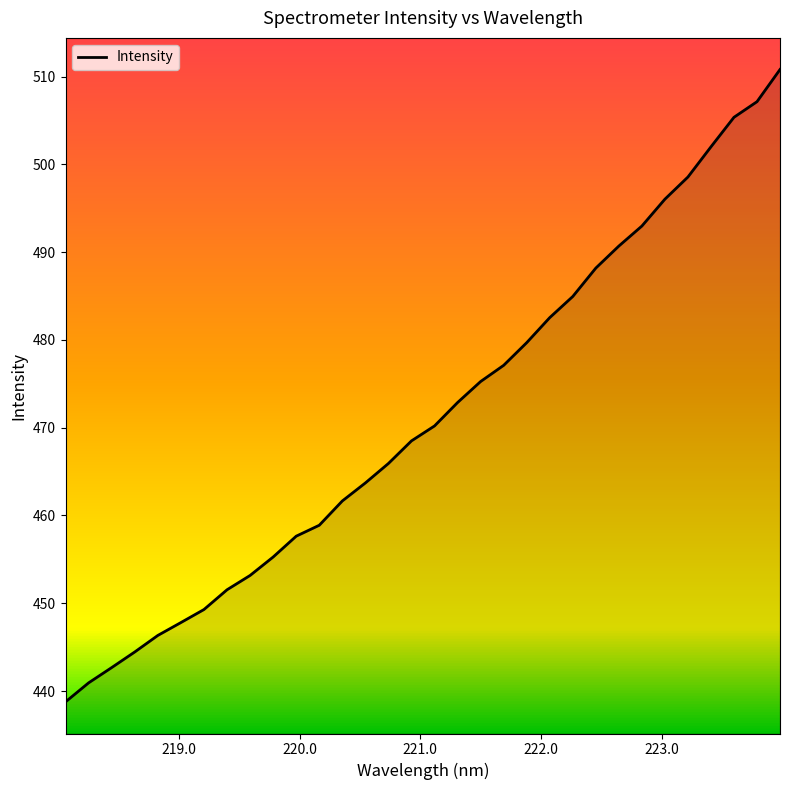

What is the average value?

471.3